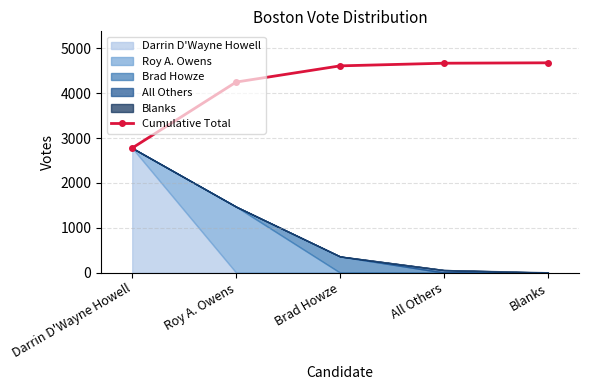

How many lines are shown in the chart?

1